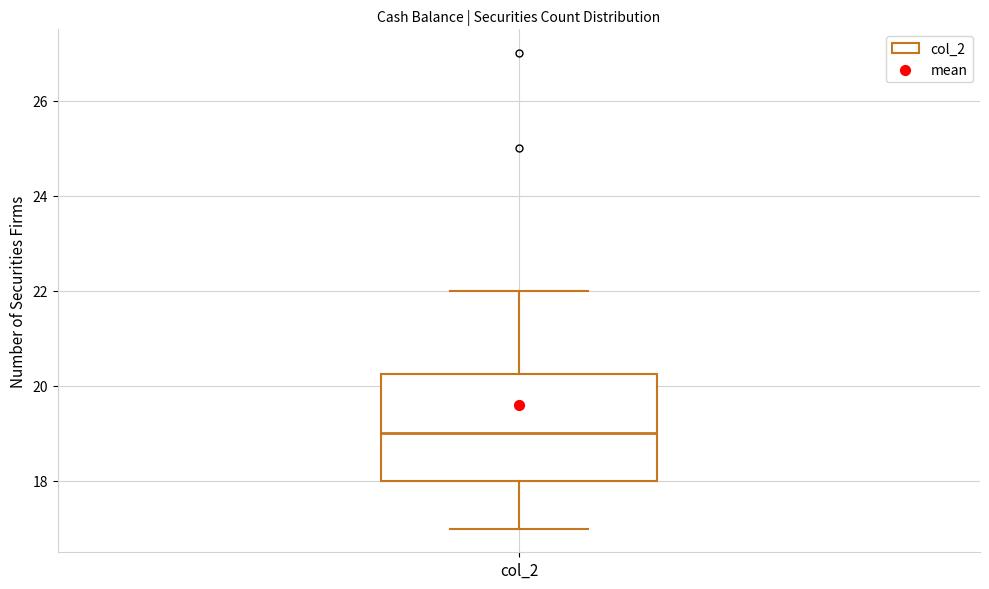

Where is the upper edge of the box for col_2 on the y-axis? The values are not printed on the chart, so give them approximately, as read against the axis.

20.2